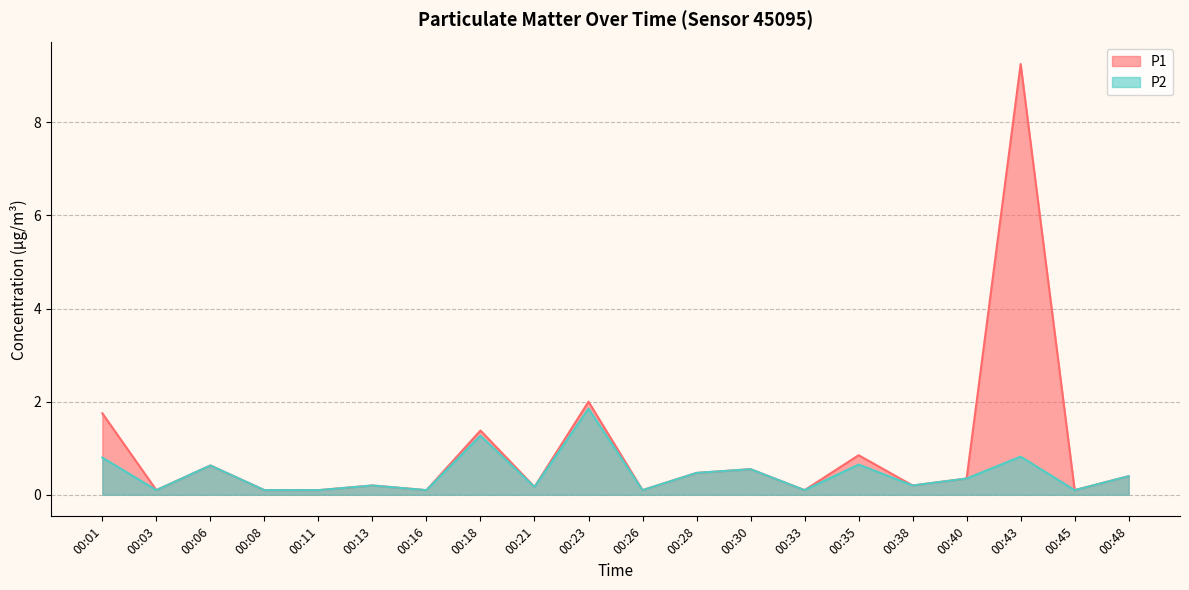

What is the sum of all P2 values?

9.1